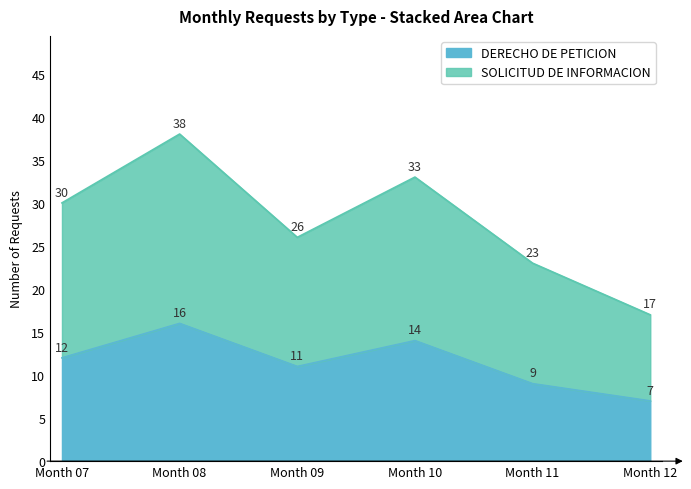

In SOLICITUD DE INFORMACION, how many points are lower than both neighbors (excluding endpoints)?

1